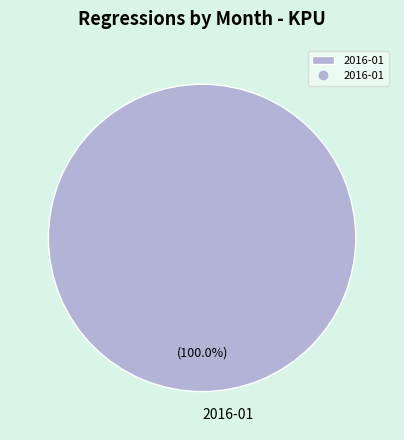

To the nearest percent, what percentage of the pie is 2016-01?

100%